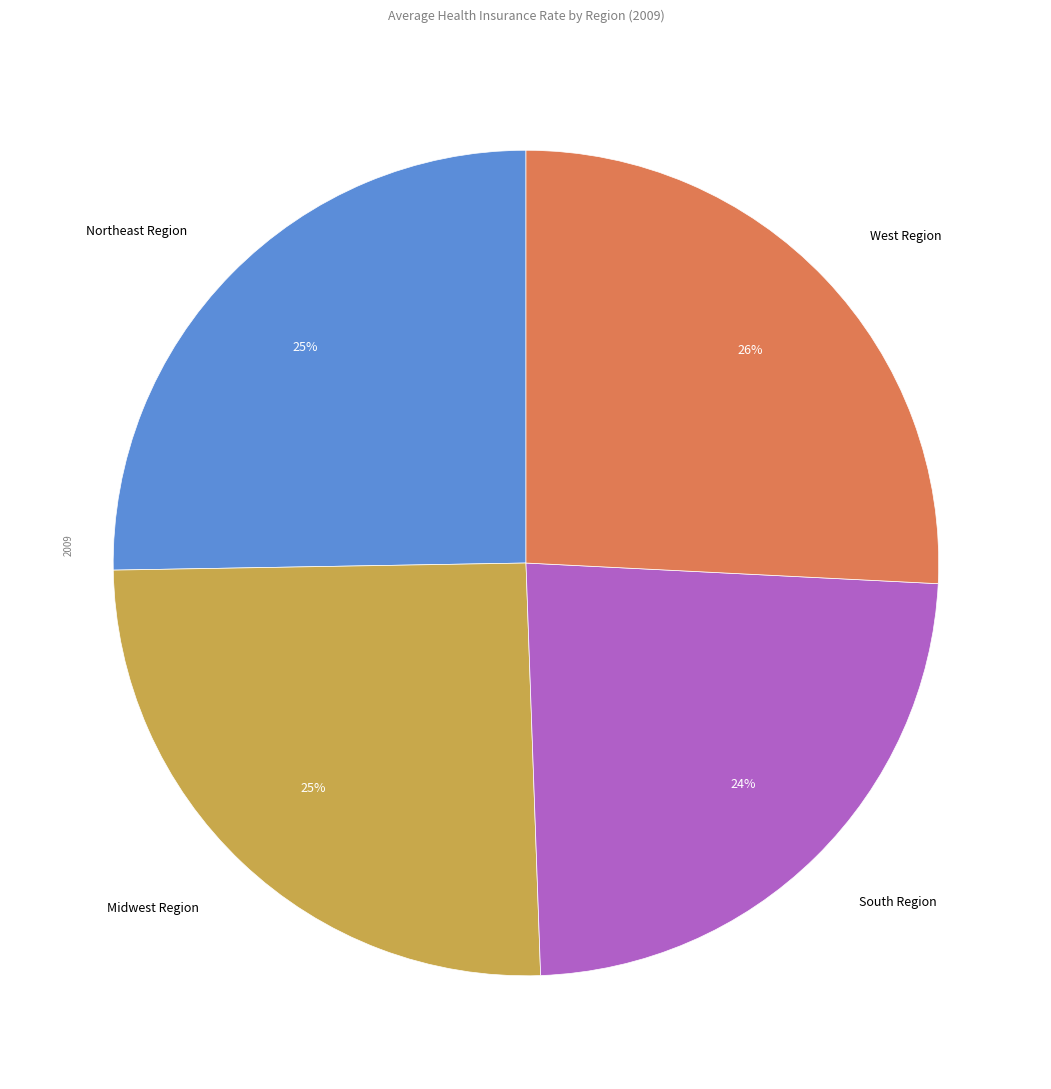

Does any single category account for the majority?

No